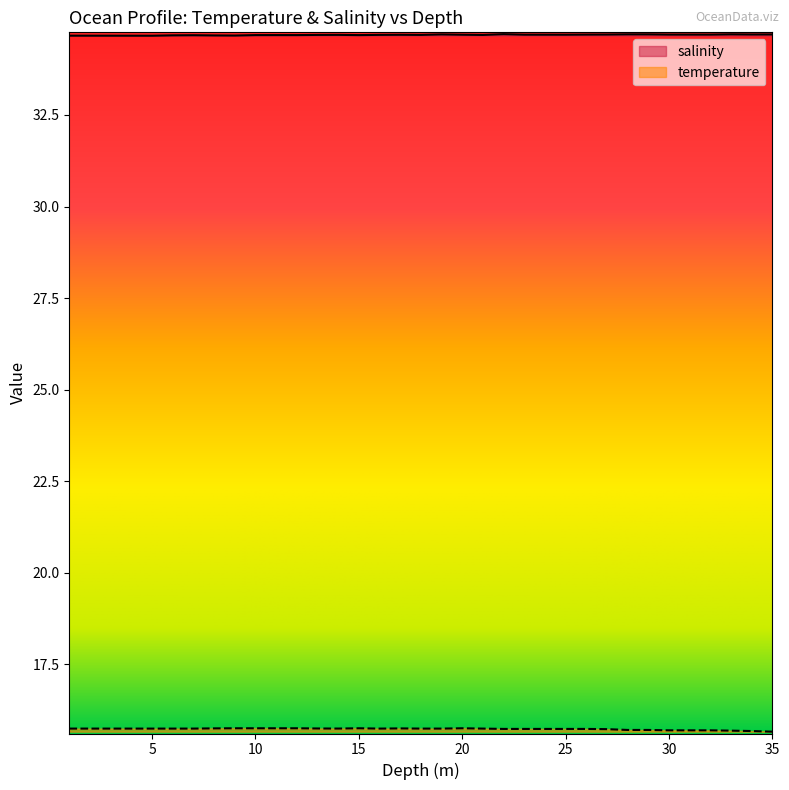

How many temperature values are between 15 and 16?

35